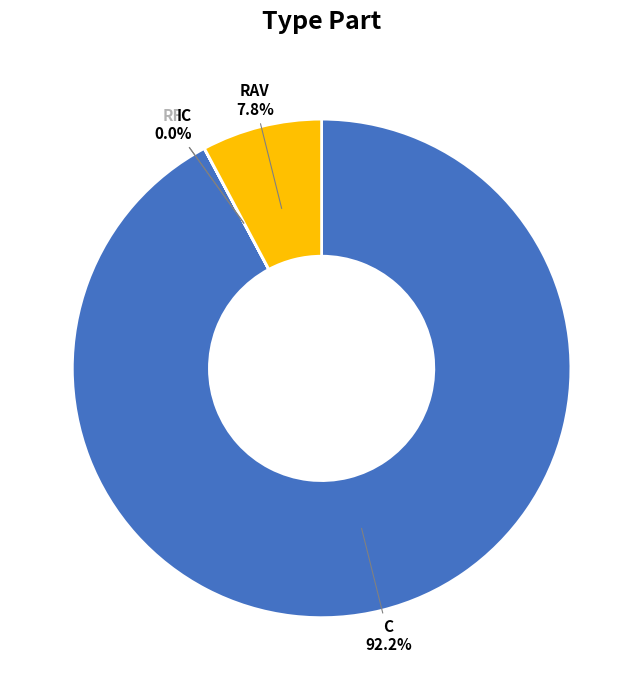

Does any single category account for the majority?

Yes